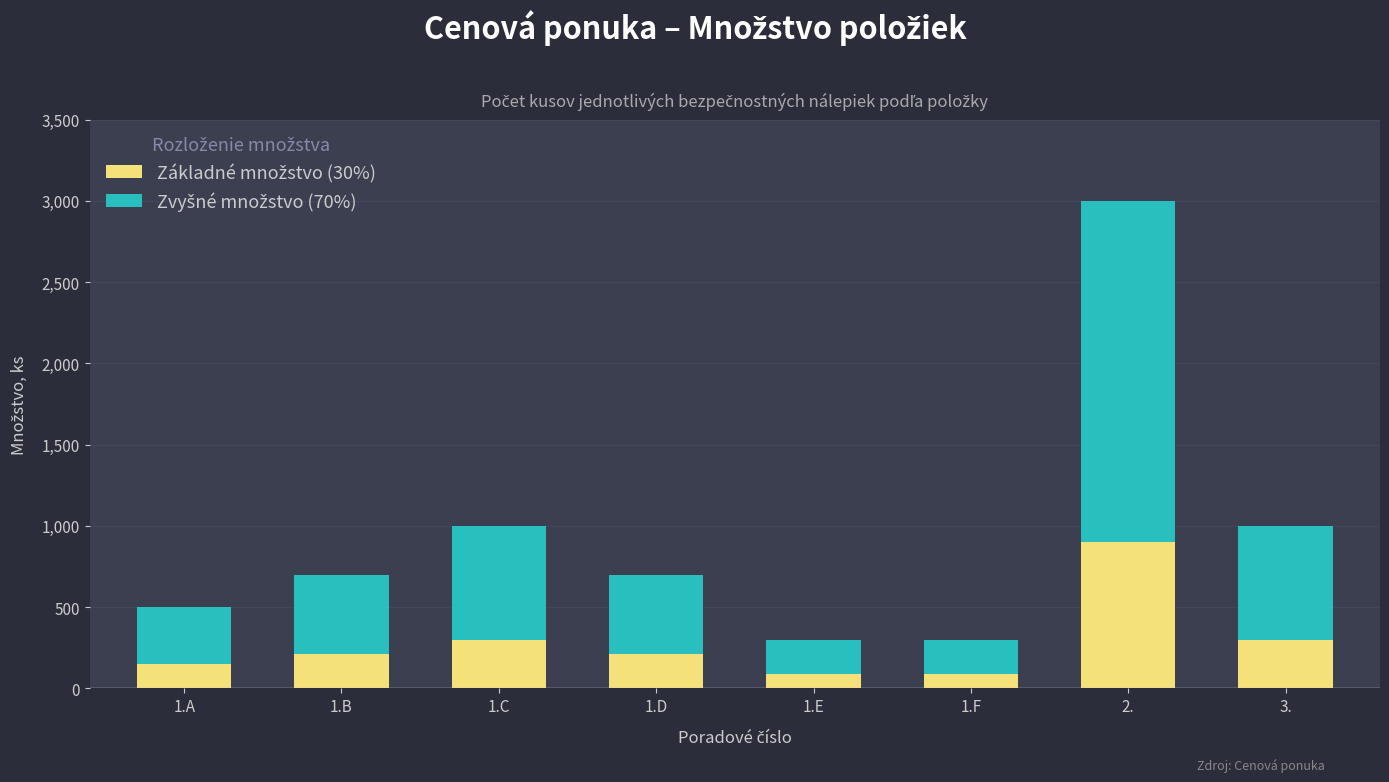

At which category is the sum across all series the highest?

2.